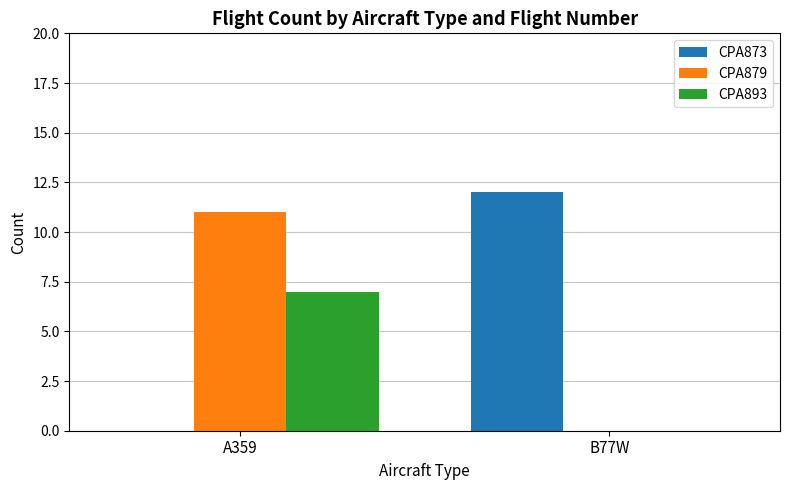

The CPA893 series shows 7 at A359. True or false?

True